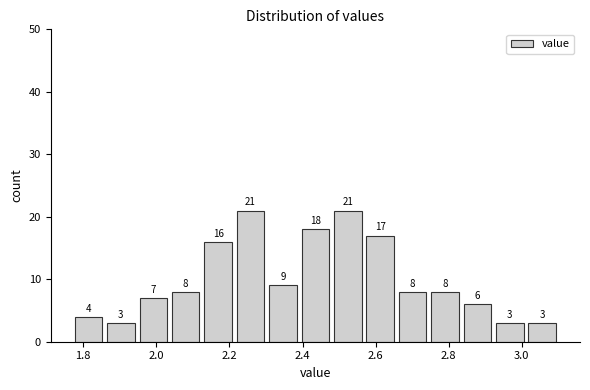

How tall is the bar that spans 2.04 to 2.12 on the x-axis? The bar edges are not printed on the chart, so give them approximately, as read against the axis.

8